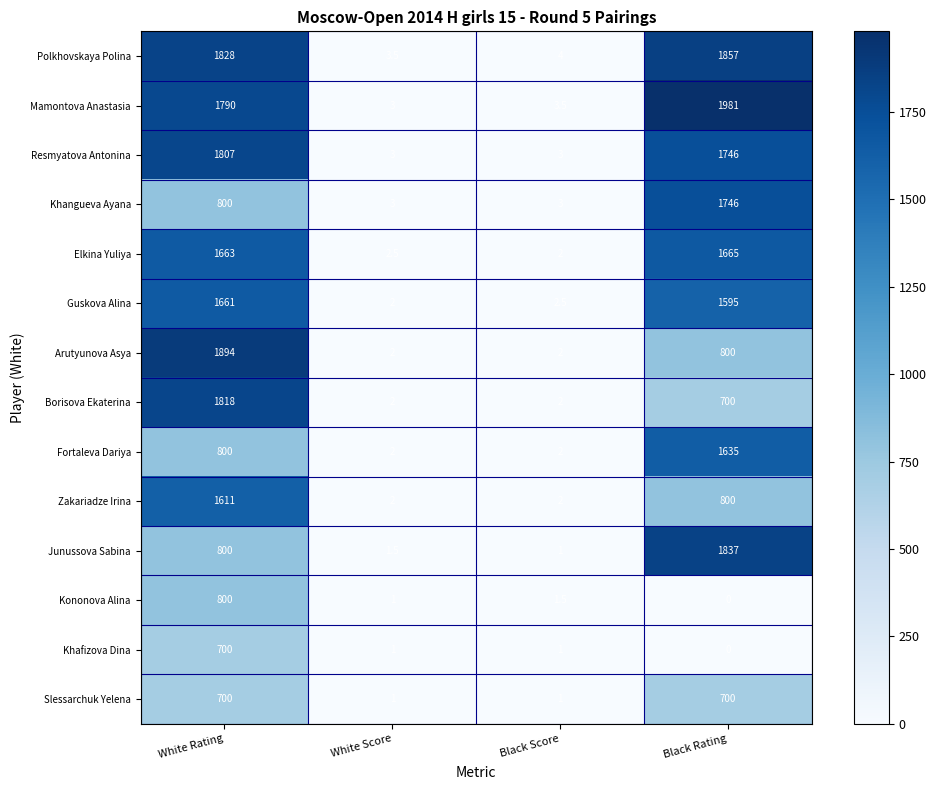

What value does the Borisova Ekaterina series have at Black Score?

2.0